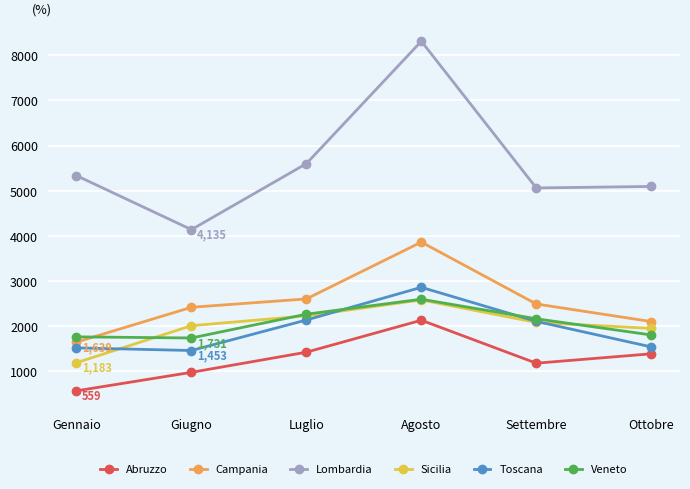

Which series has the largest range (max minus min)?

Lombardia